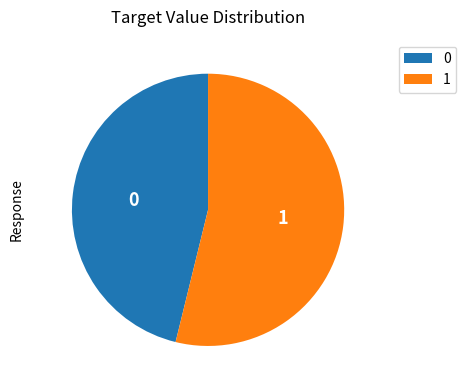

How many slices are in this pie chart?

2